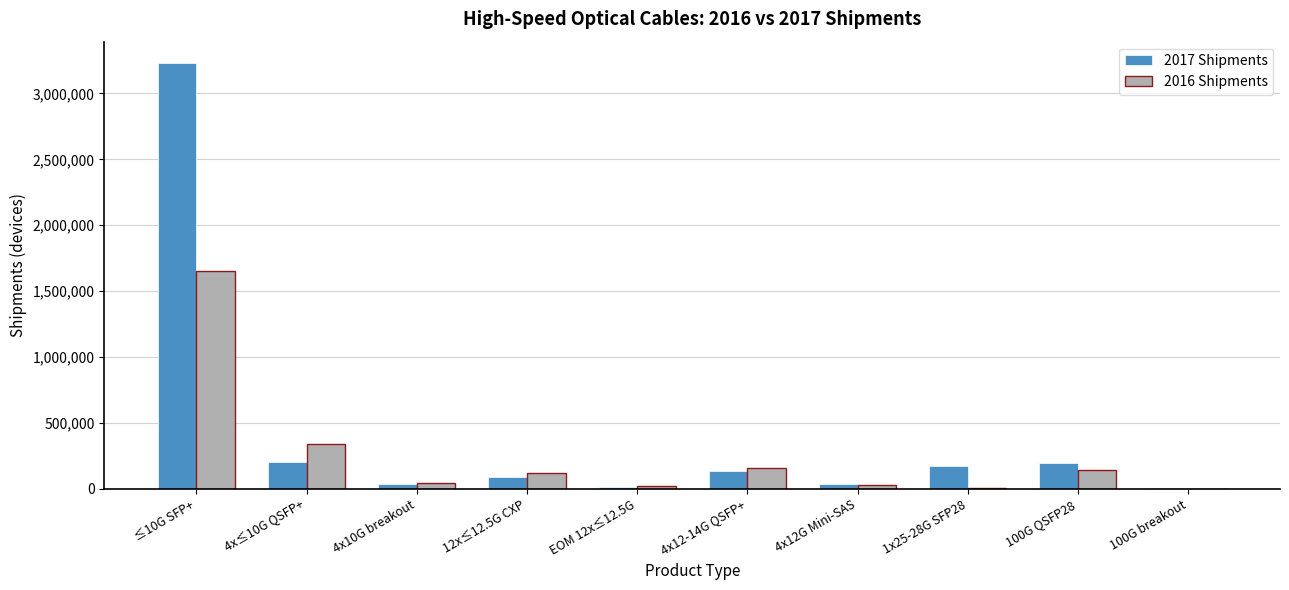

What is the sum of all 2017 Shipments values?

4125856